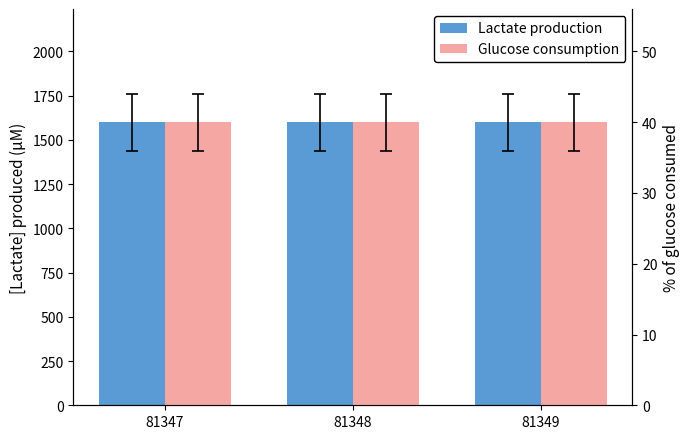

Which series has the largest total across all categories?

Lactate production